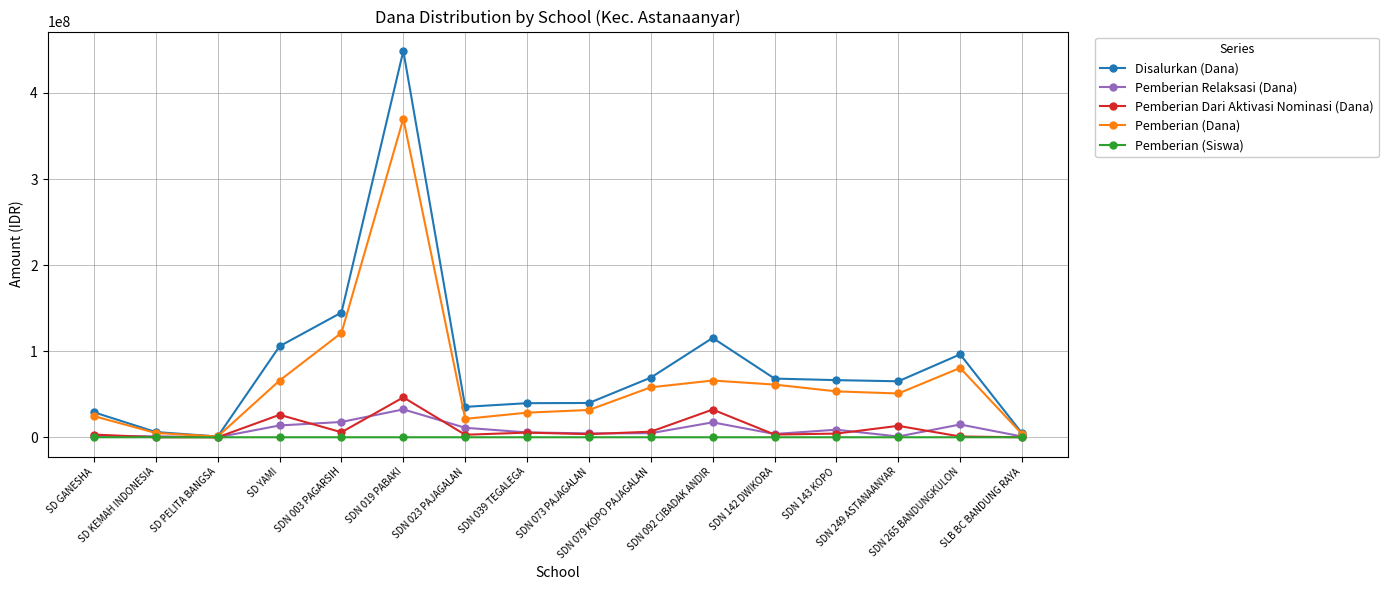

Is this an area chart (filled region under the line)?

No